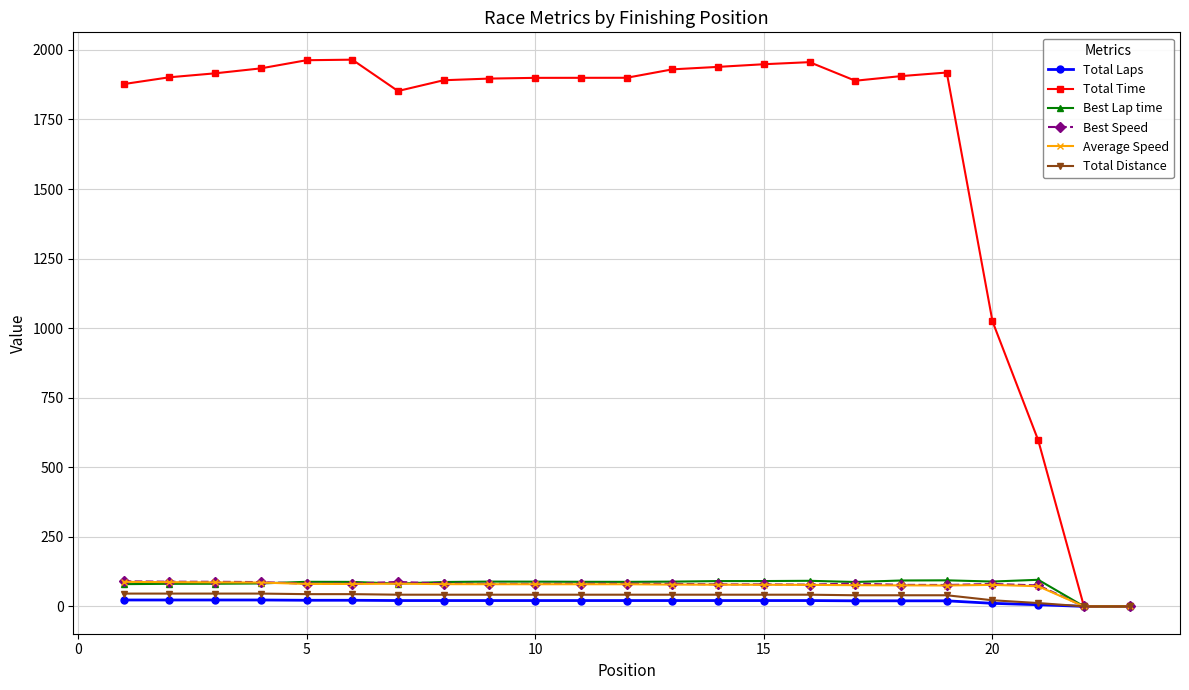

What is the greatest value displayed?

1965.0